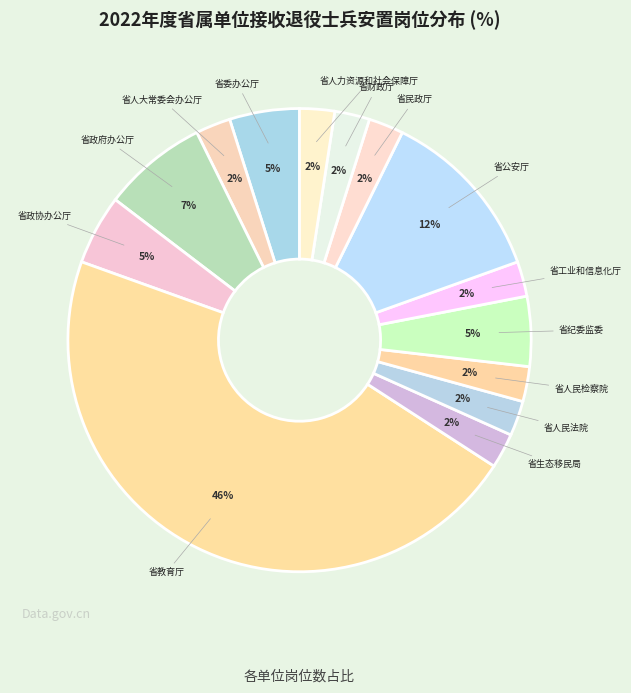

To the nearest percent, what is the difference between the 省公安厅 and 省民政厅 slice percentages?

10%